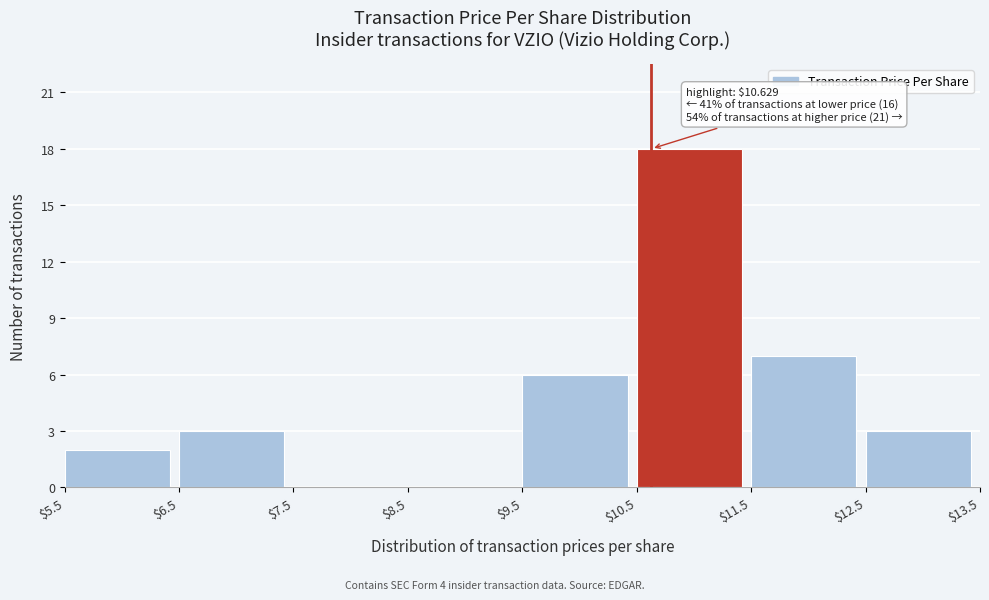

Over which range of the x-axis is the bar tallest?

$10.5 to $11.5